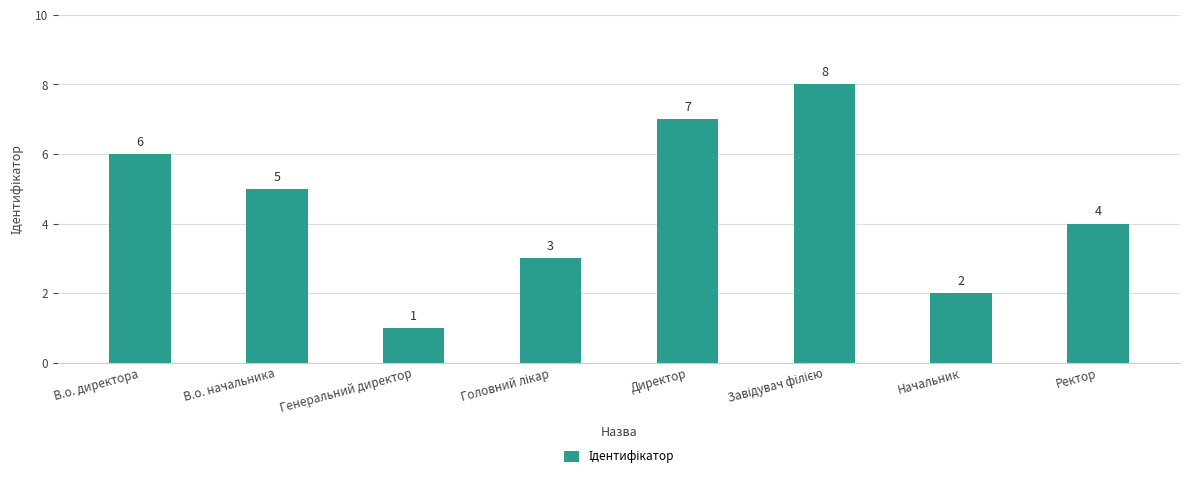

What is the label of the 4th bar from the right?

Директор